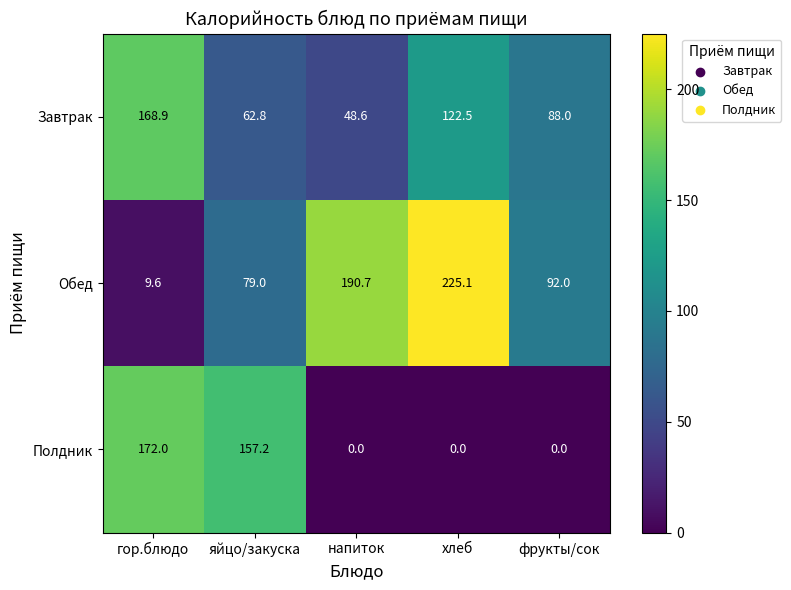

At which category is the sum across all series the highest?

гор.блюдо